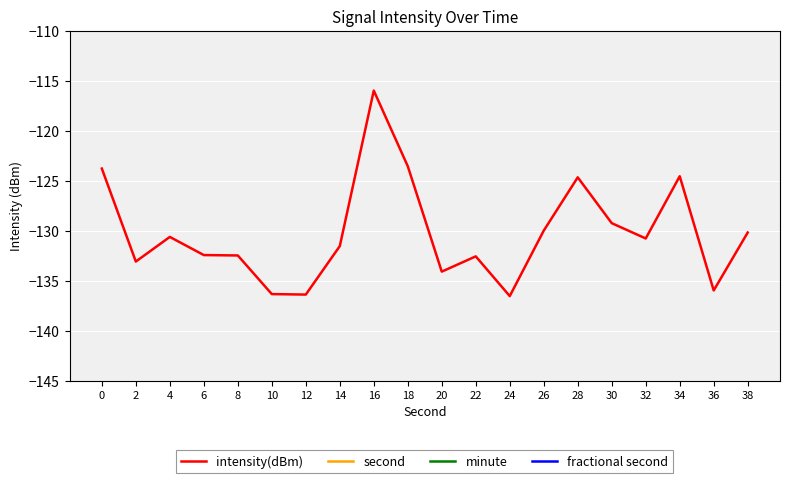

Reading left to right, transcribe all the data shown in this chart.

intensity(dBm): -123.8	-133.1	-130.6	-132.5	-132.5	-136.4	-136.4	-131.6	-116.0	-123.6	-134.1	-132.6	-136.6	-130.0	-124.7	-129.3	-130.8	-124.6	-136.0	-130.2
second: 0.0	2.0	4.0	6.0	8.0	10.0	12.0	14.0	16.0	18.0	20.0	22.0	24.0	26.0	28.0	30.0	32.0	34.0	36.0	38.0
minute: 0.0	0.0	0.0	0.0	0.0	0.0	0.0	0.0	0.0	0.0	0.0	0.0	0.0	0.0	0.0	0.0	0.0	0.0	0.0	0.0
fractional second: 0.0	0.0	0.0	0.0	0.0	0.0	0.0	0.0	0.0	0.0	0.0	0.0	0.0	0.0	0.0	0.0	0.0	0.0	0.0	0.0